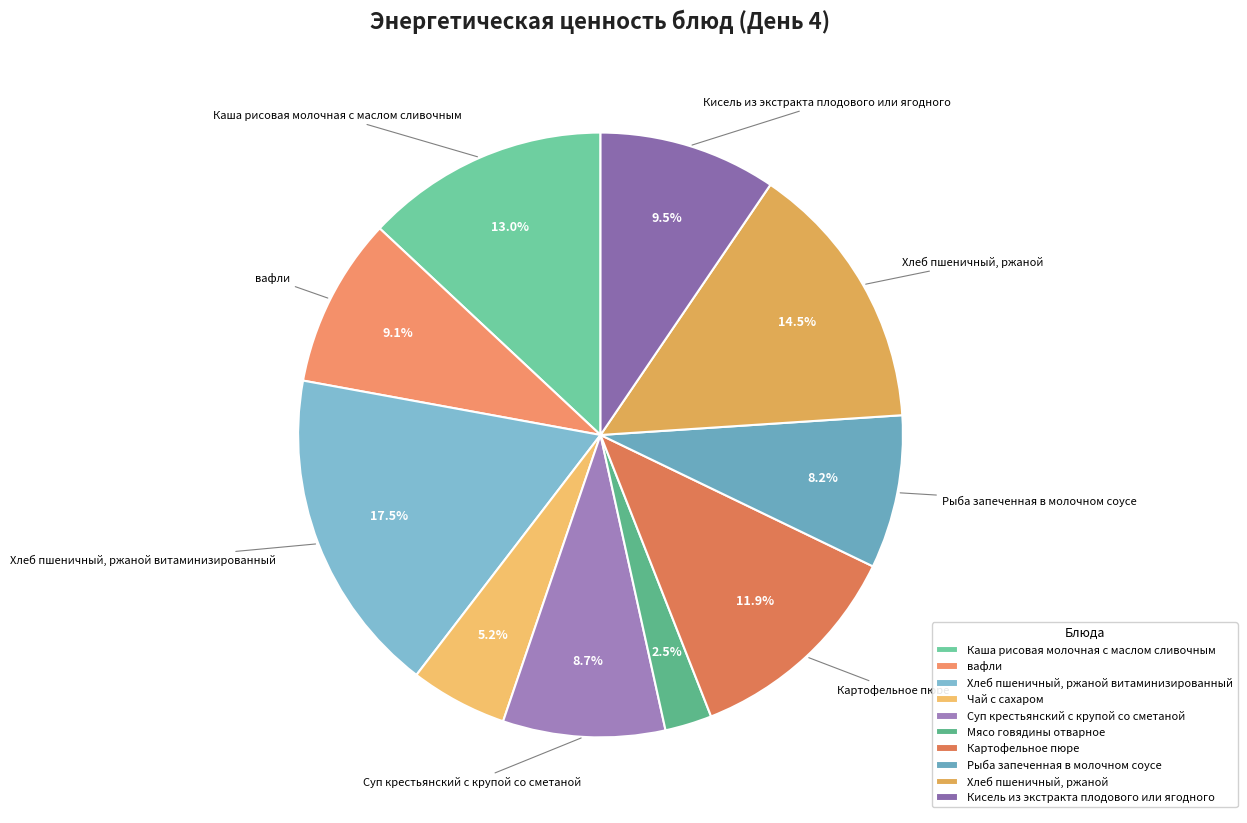

What is the smallest slice in the pie chart?

Мясо говядины отварное